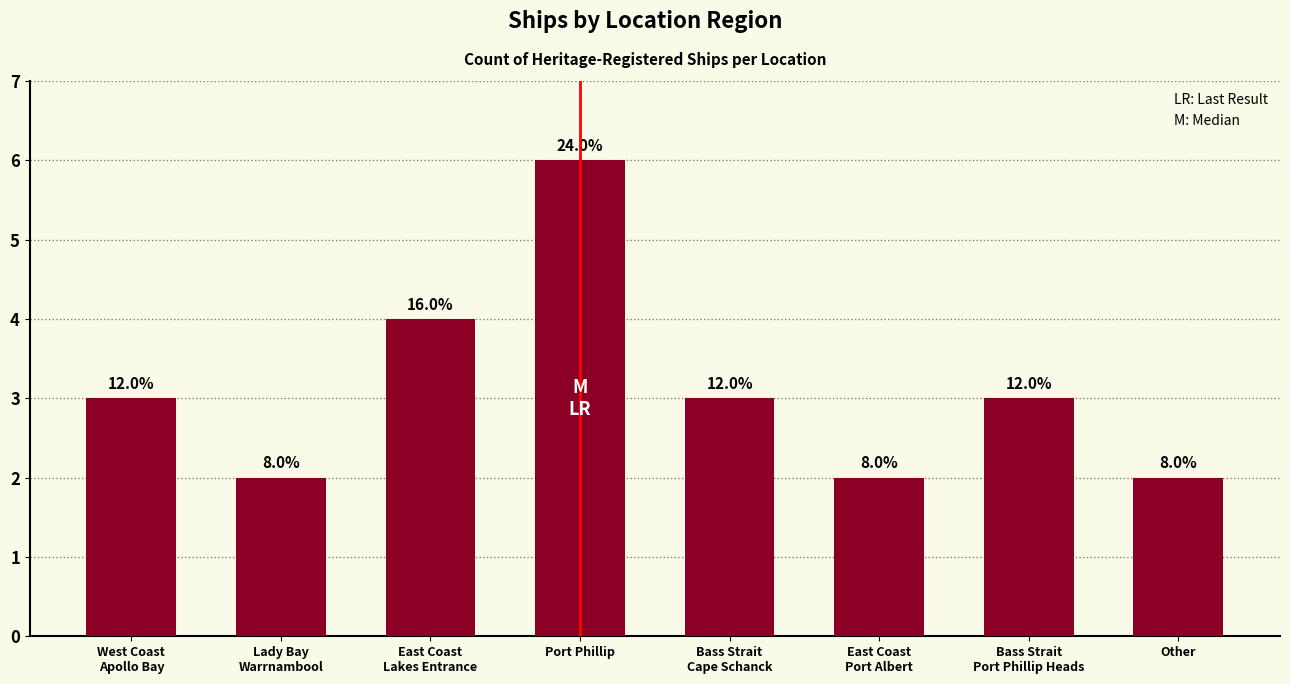

Reading left to right, transcribe all the data shown in this chart.

3	2	4	6	3	2	3	2